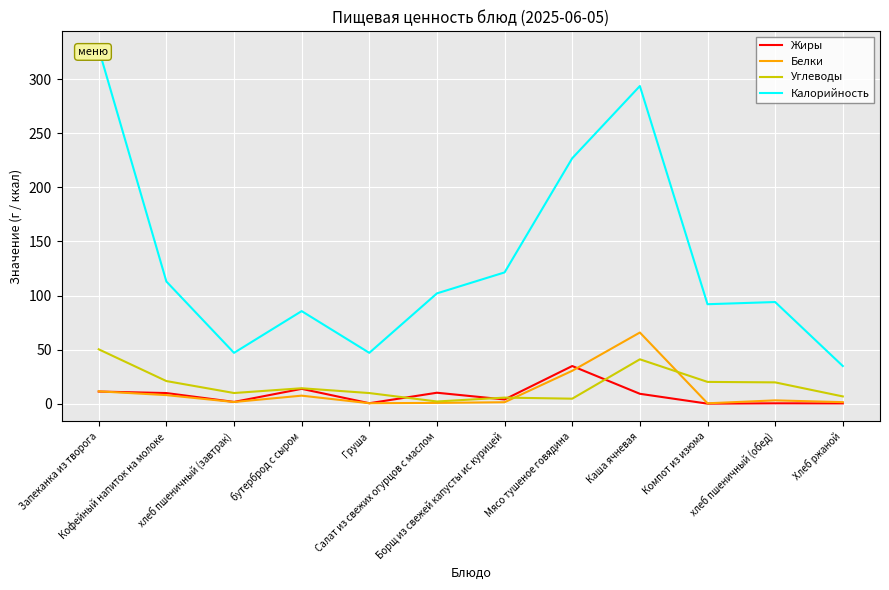

Between Каша ячневая and Запеканка из творога, which is larger?

Запеканка из творога